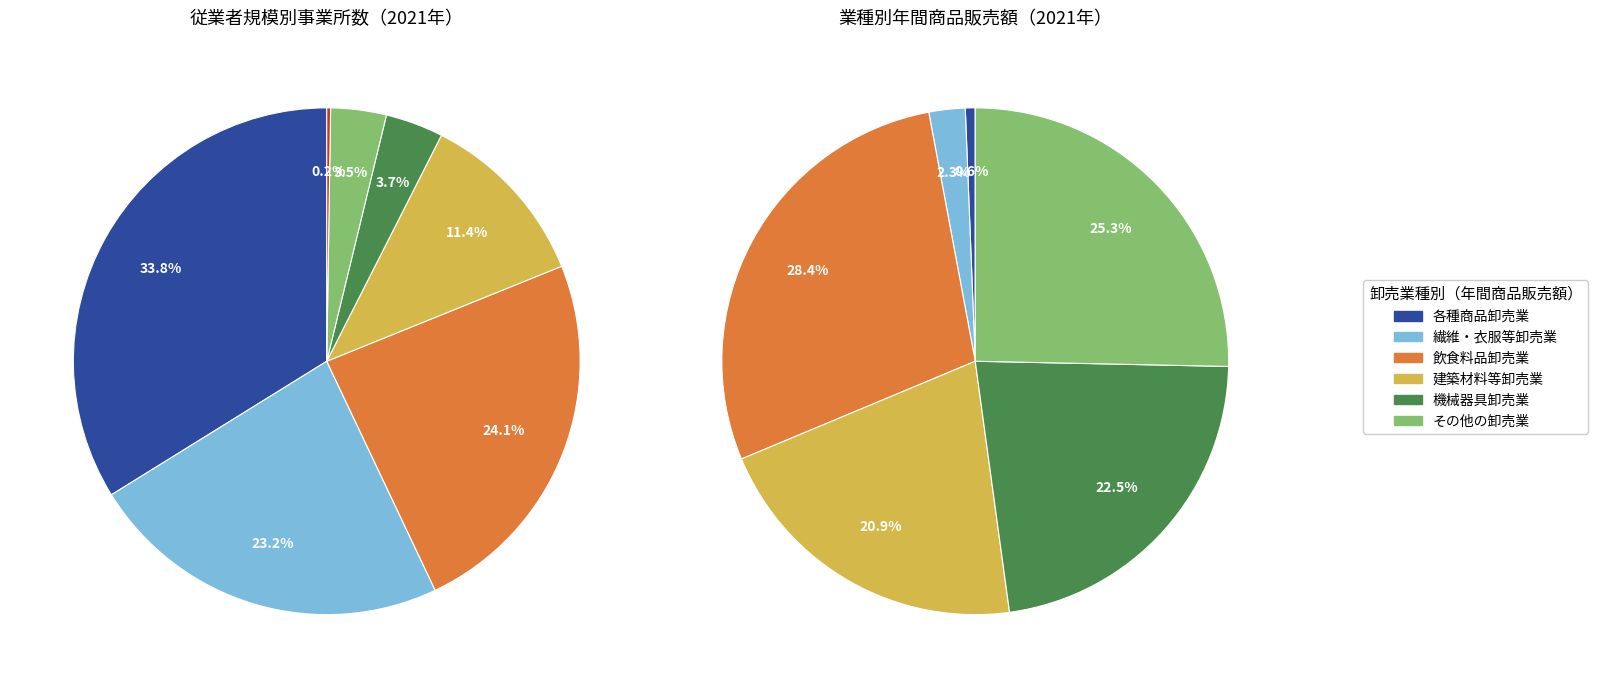

What is the change in value from 各種商品卸売業 to その他の卸売業?

+3476